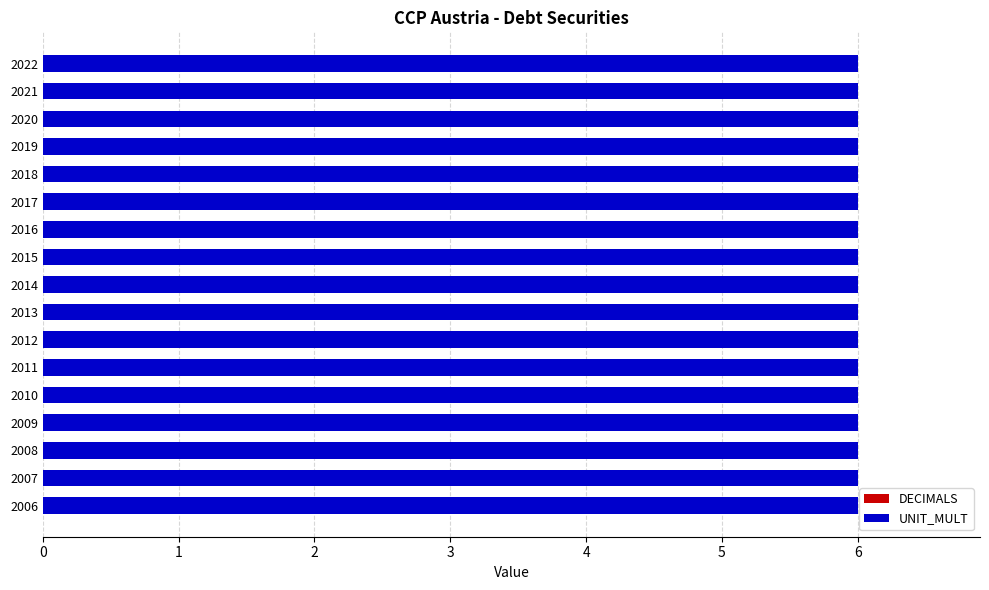

At 2017, list the series in order from smallest to largest.

DECIMALS, UNIT_MULT